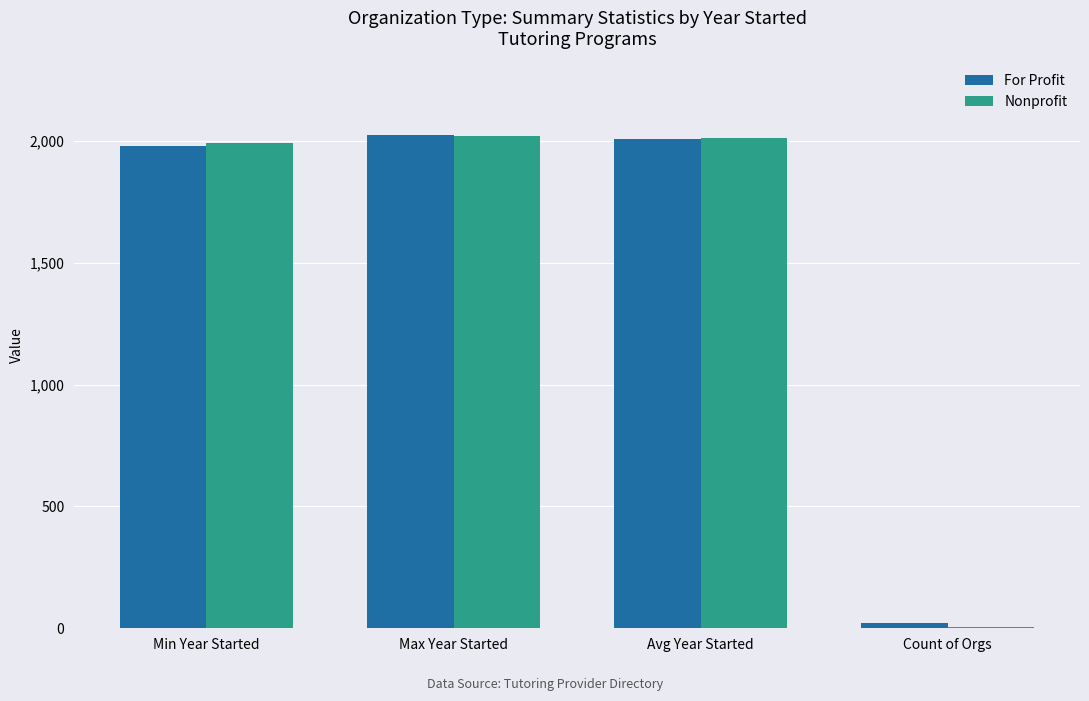

Which series changed the most between Min Year Started and Avg Year Started?

For Profit